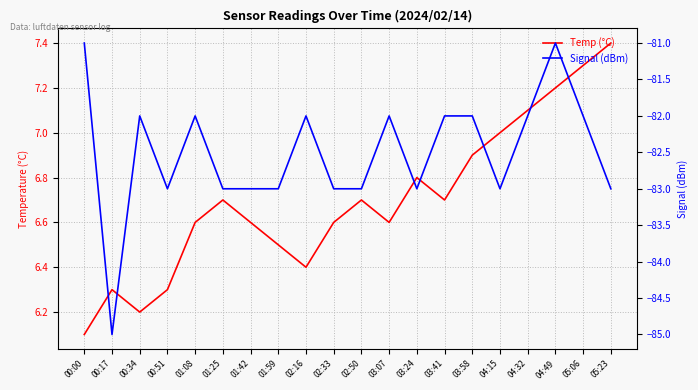

At how many categories does at least one series exceed -72?

20